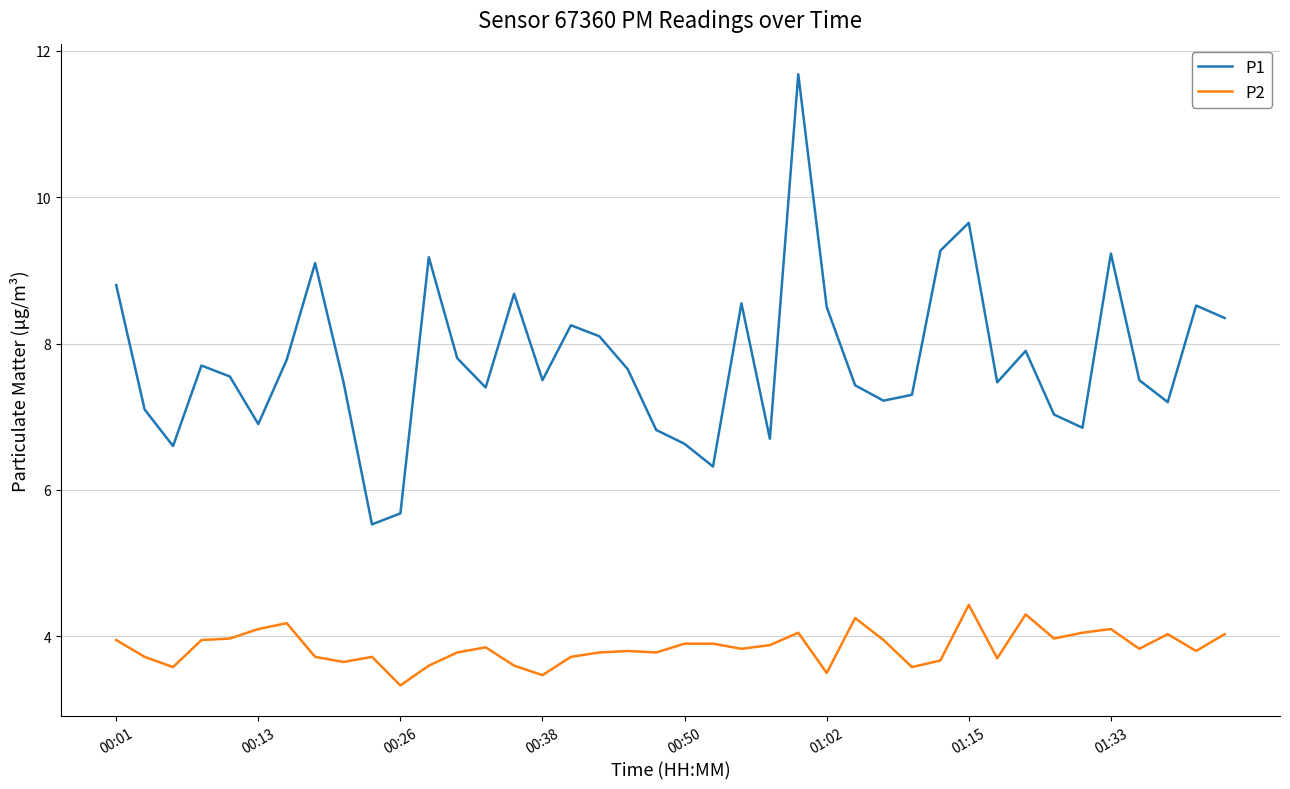

What is the lowest value of the P2 series?

3.3